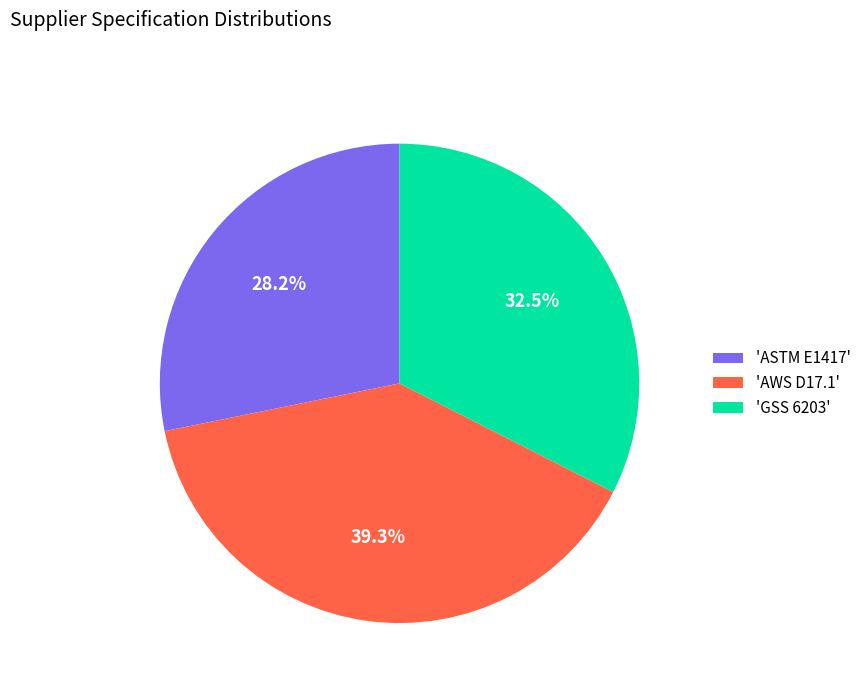

What is the ratio of the value at 'ASTM E1417' to the value at 'AWS D17.1'?

0.7